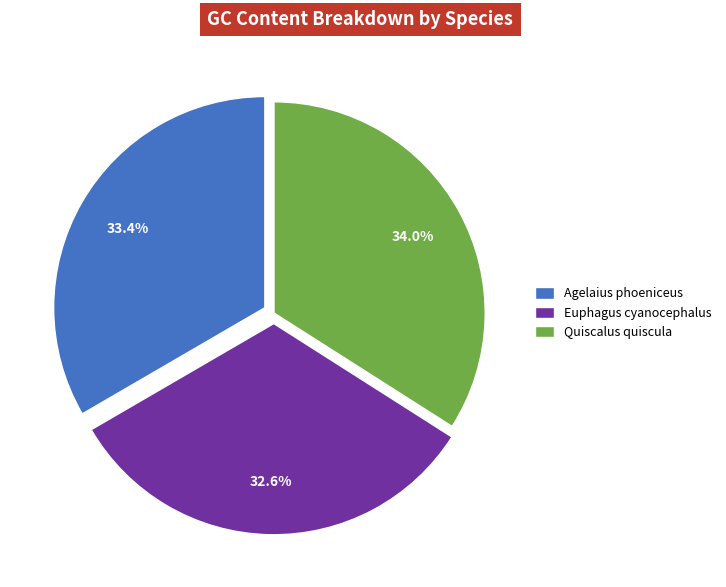

What is the total percentage of Agelaius phoeniceus and Euphagus cyanocephalus?

66.0%